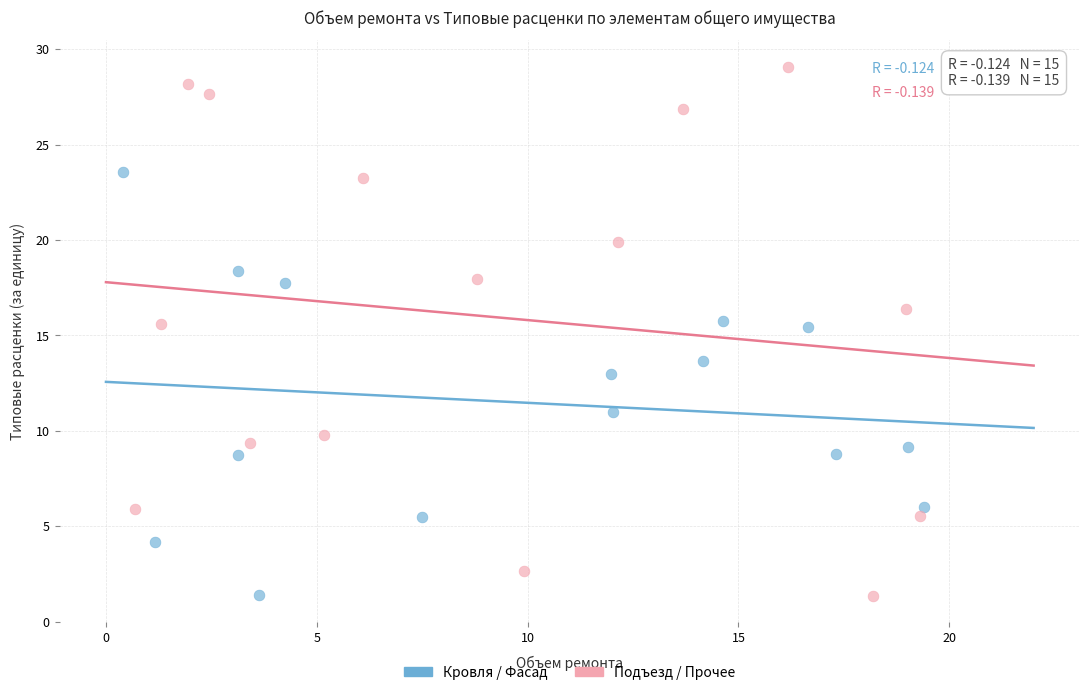

Which series contains the highest Y value?

Подъезд / Прочее